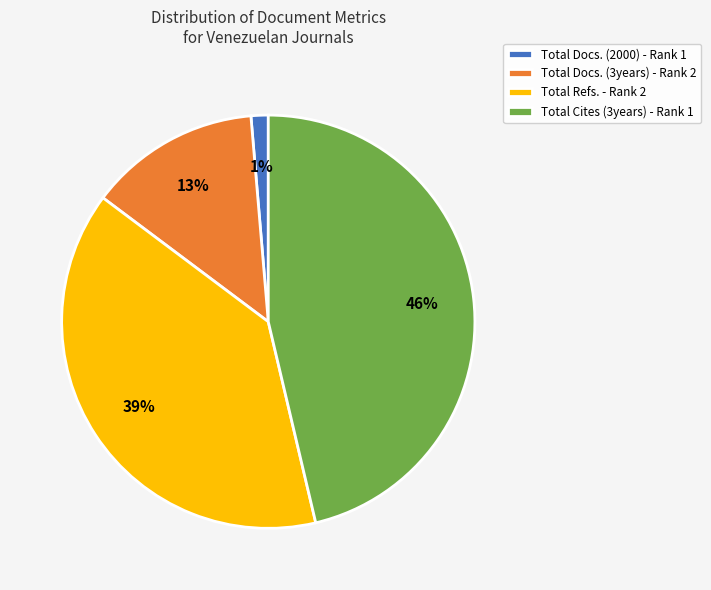

To the nearest percent, what is the average slice percentage?

25%